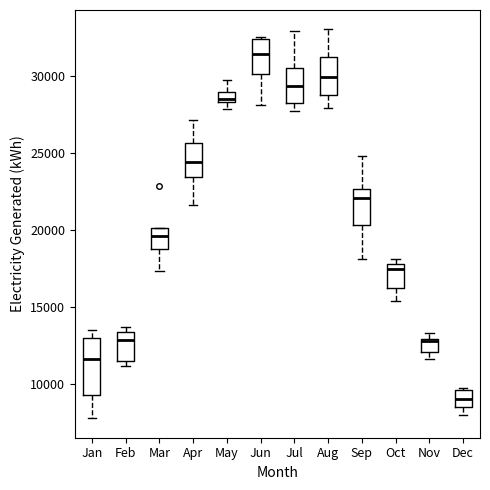

Comparing the boxes themselves (not the whiskers), which one is the tallest?

Jan